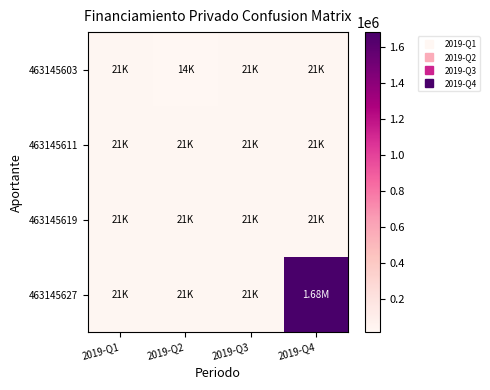

What is the spread (max minus min) of values at 2019-Q4?

1659705.2